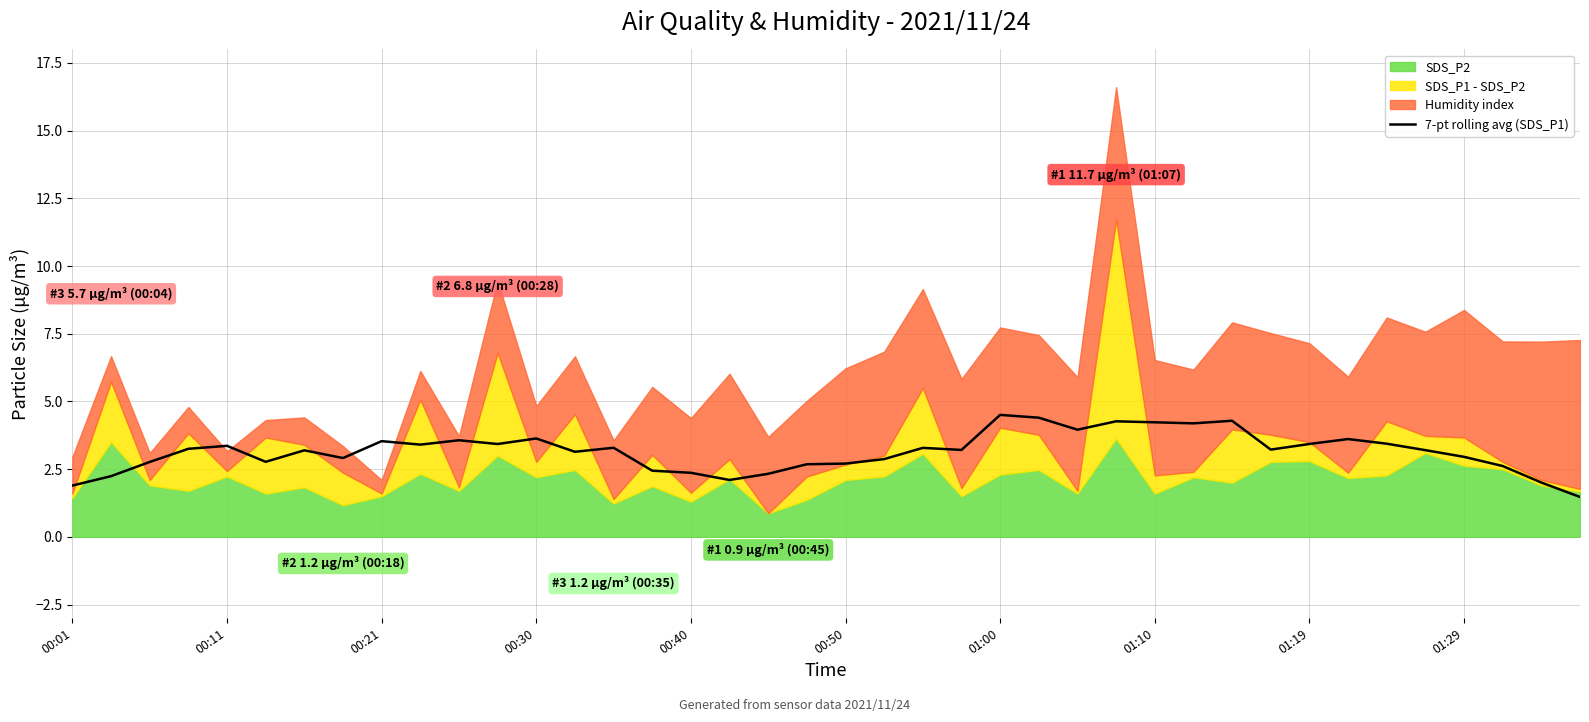

What is the highest value of the 7-pt rolling avg (SDS_P1) series?

4.5